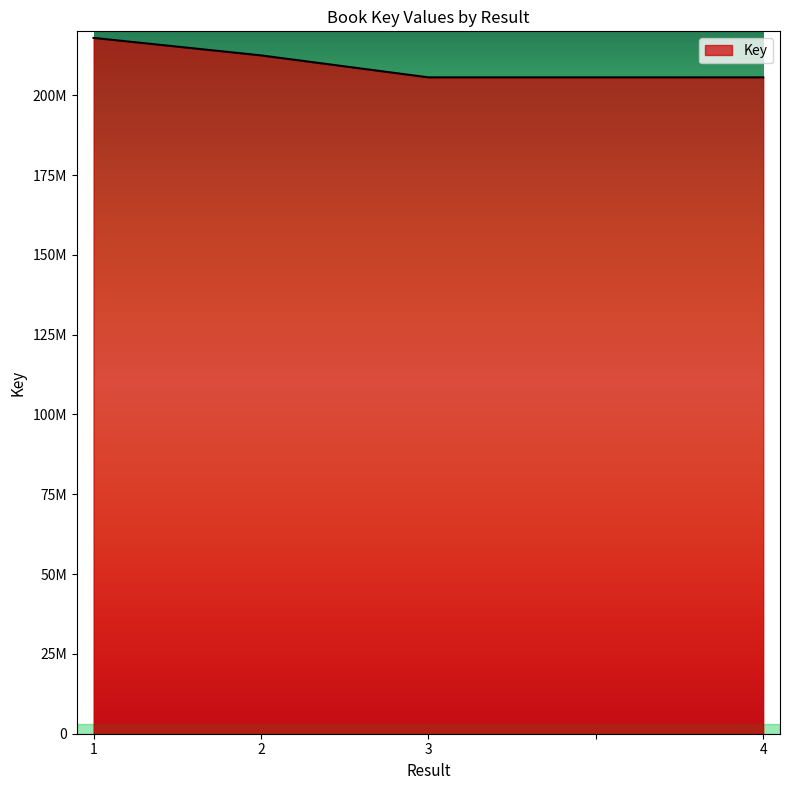

At which category does the chart reach its peak across all series?

1